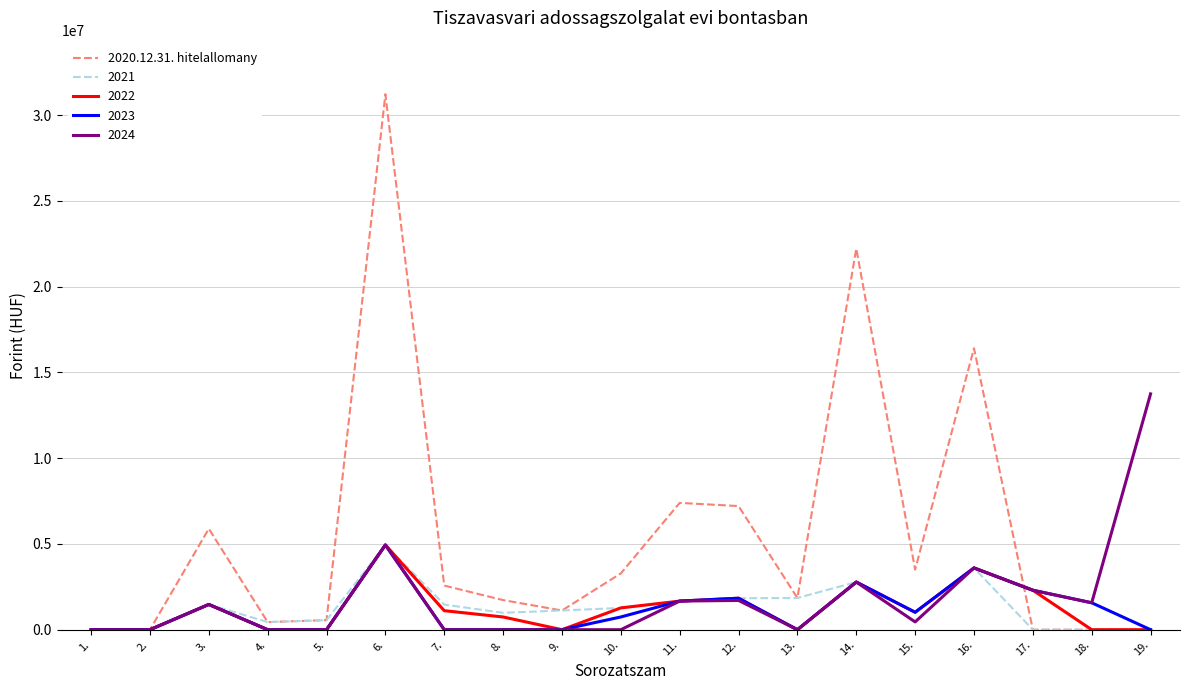

At which category is the sum across all series the highest?

6.